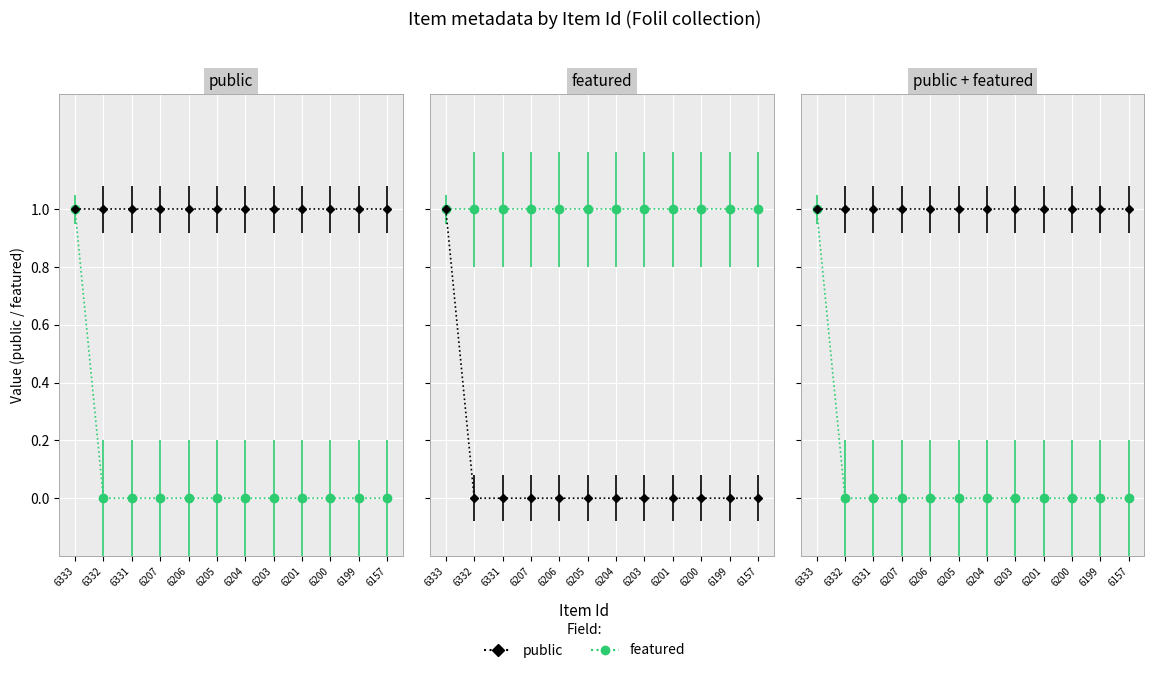

Which label corresponds to the largest value in the chart?

6333